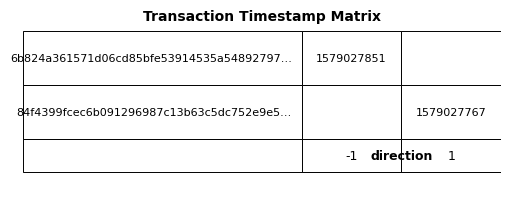

List the series in order of their overall mean, lowest first.

84f4399fcec6b091296987c13b63c5dc752e9e5, 6b824a361571d06cd85bfe53914535a54892797